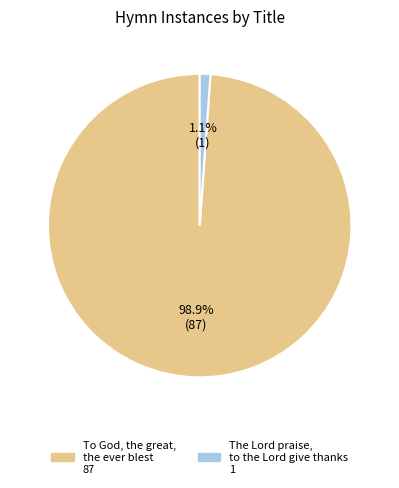

To the nearest percent, what is the difference between the largest and smallest slice percentages?

98%